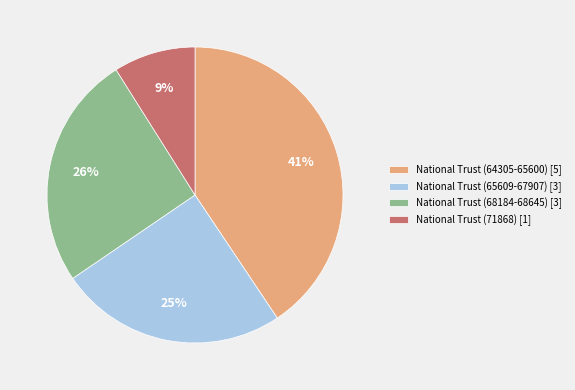

True or false: National Trust (65609-67907) [3] accounts for 39% of the total.

False